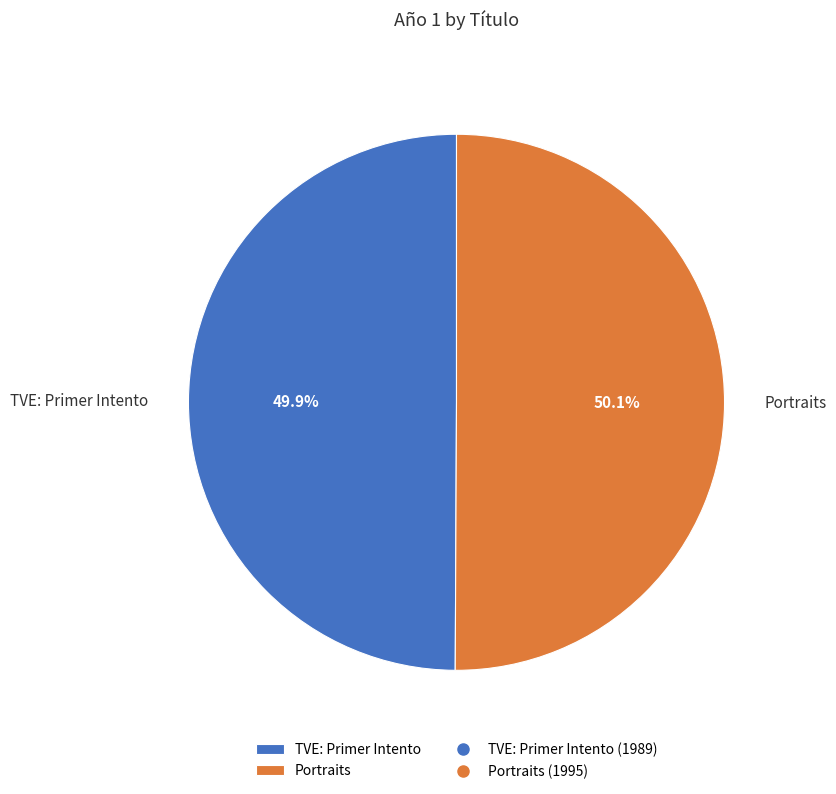

To the nearest percent, what is the average slice percentage?

50%